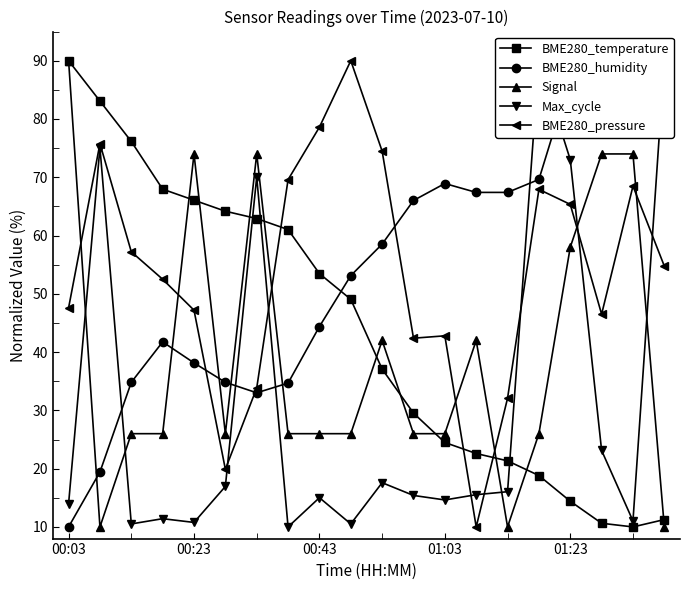

How many lines are shown in the chart?

5